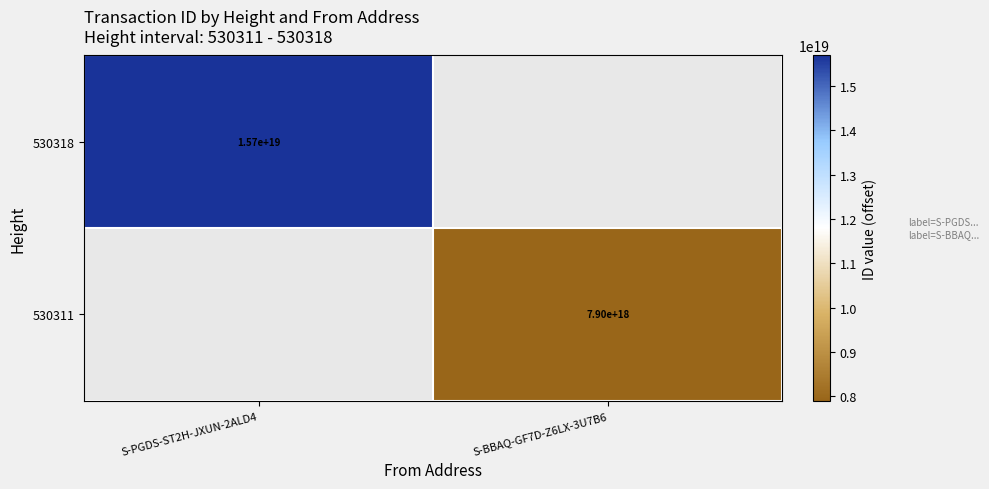

Is it true that 530311 equals 7900000000000000000 at S-BBAQ-GF7D-Z6LX-3U7B6?

True